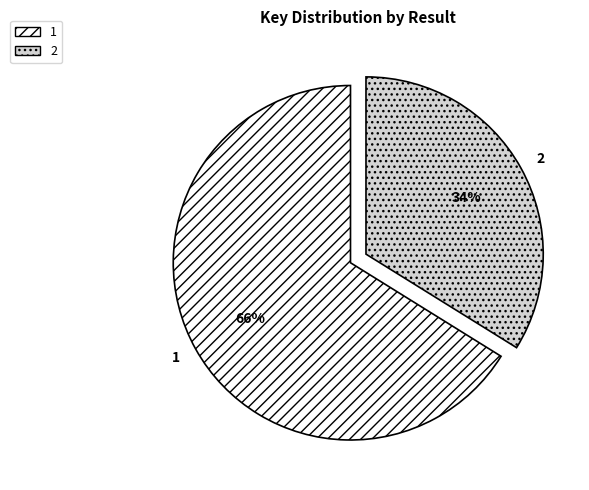

Approximately how many times larger is the value at 2 compared to 1?

0.5